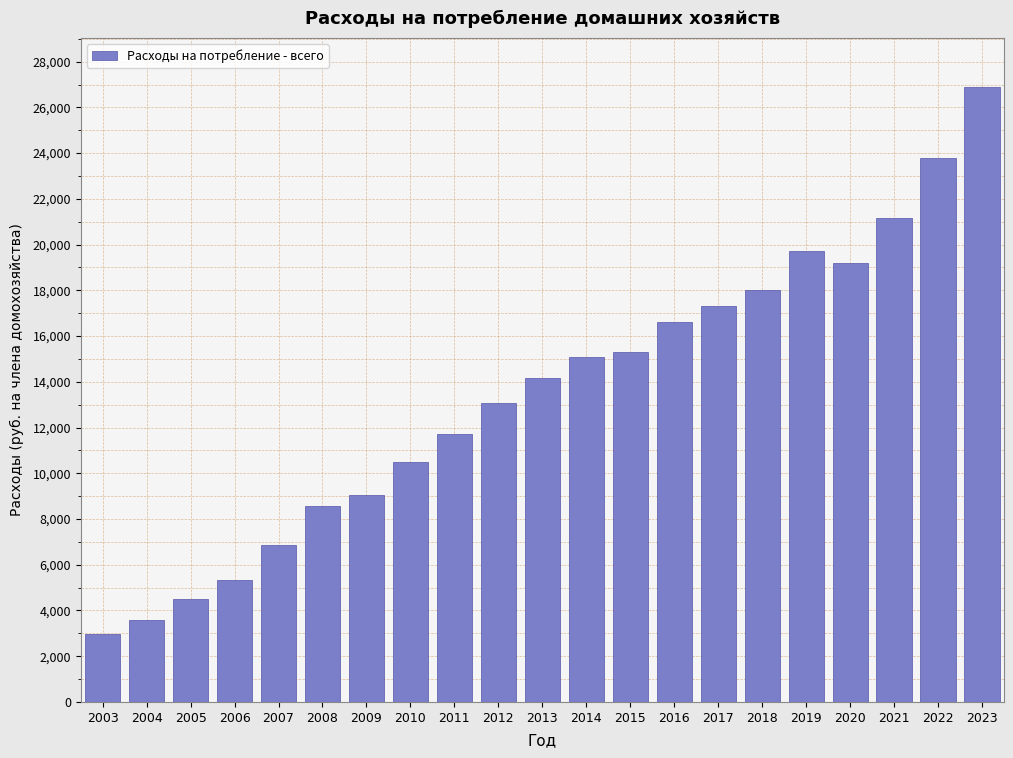

Reading left to right, what are all the values shown in this chart?

2989.3	3582.9	4490.0	5353.1	6842.6	8561.8	9054.0	10513.4	11715.1	13066.3	14153.8	15094.3	15295.4	16632.5	17319.9	18031.4	19727.7	19180.8	21154.3	23787.9	26881.0